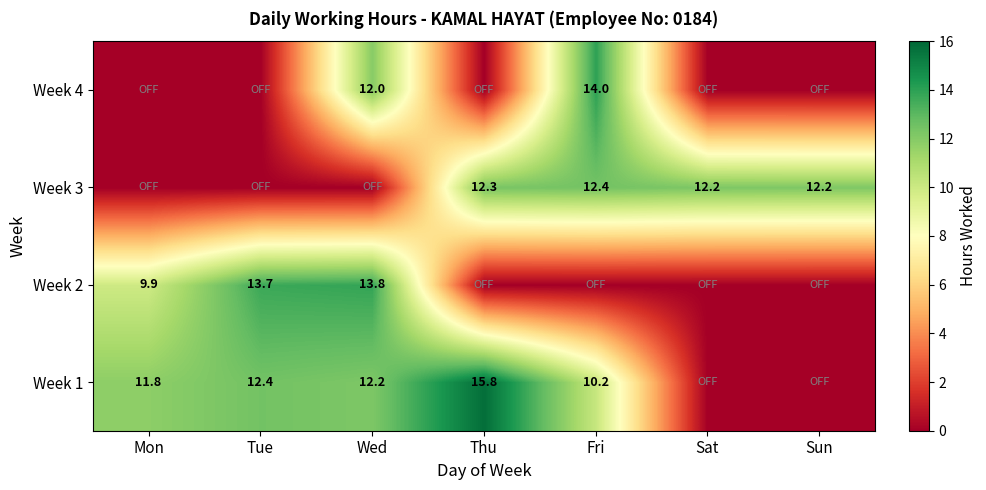

The Week 2 series shows 13.8 at Wed. True or false?

True